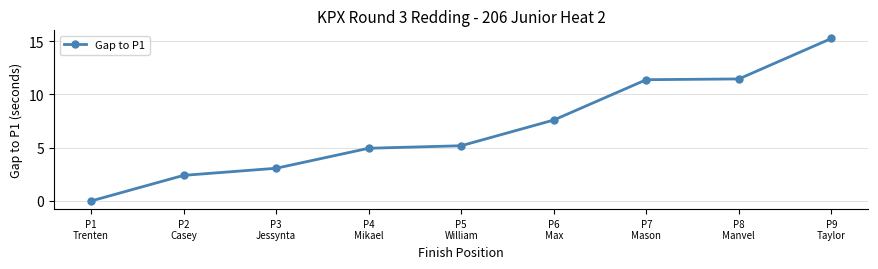

What is the average value?

6.8